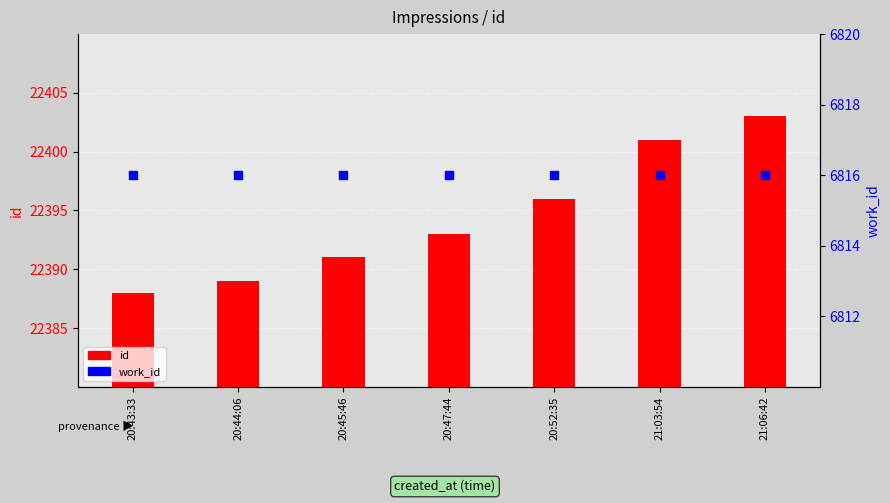

Which series has the largest total across all categories?

id